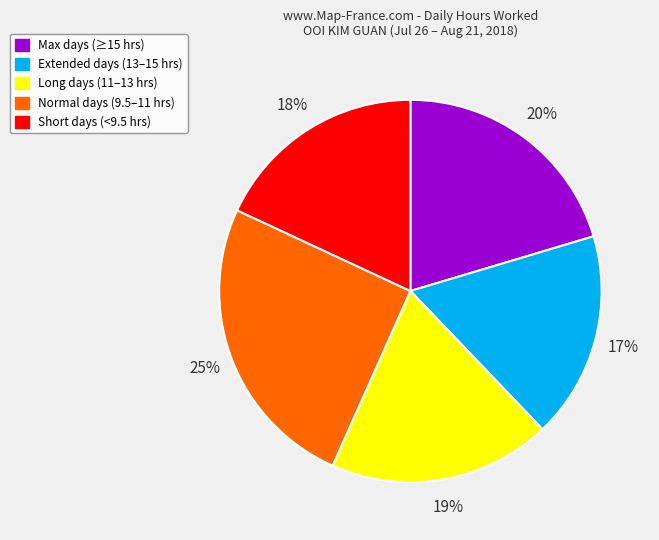

Is there any slice that represents more than half of the pie?

No